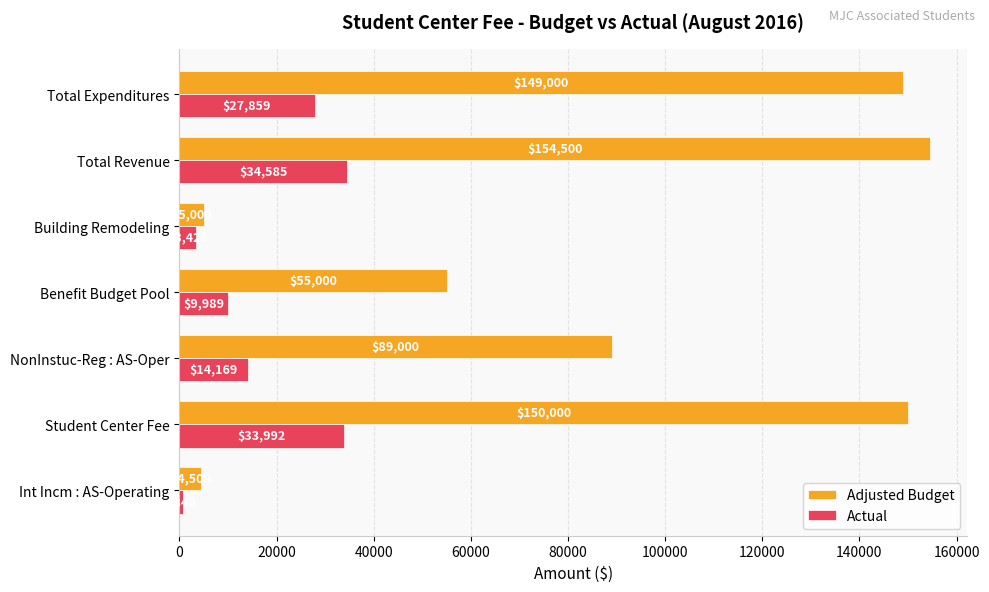

Where is Actual nearest to the value 17712?

NonInstuc-Reg : AS-Oper